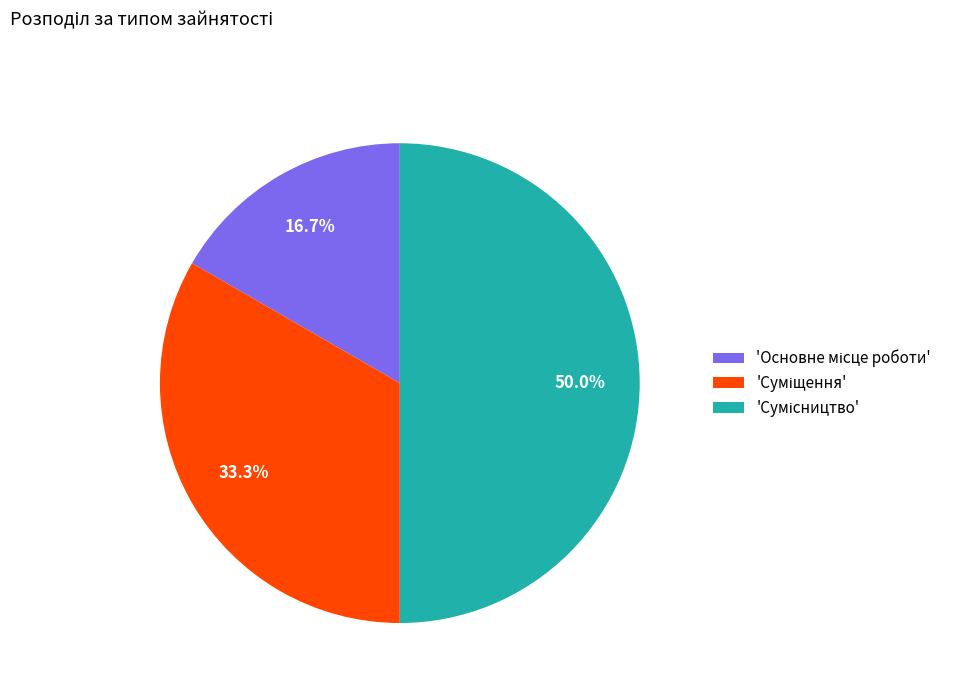

How many slices are in this pie chart?

3